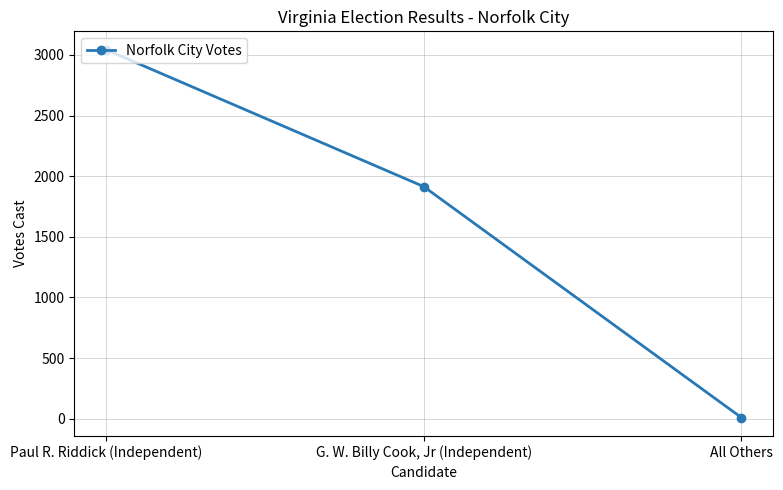

Does the chart have visible grid lines?

Yes